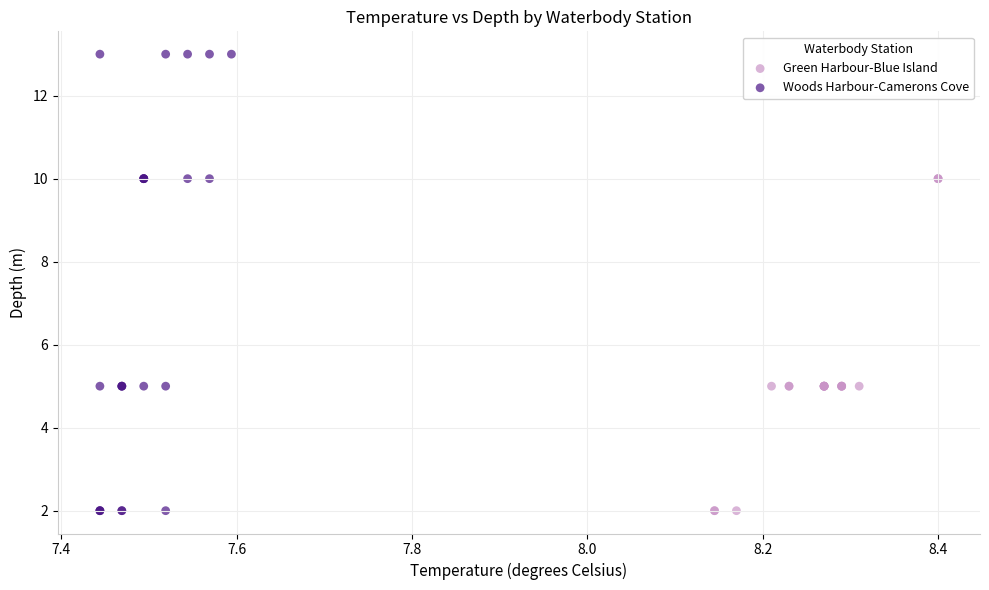

Which series has the widest spread of Y values?

Woods Harbour-Camerons Cove